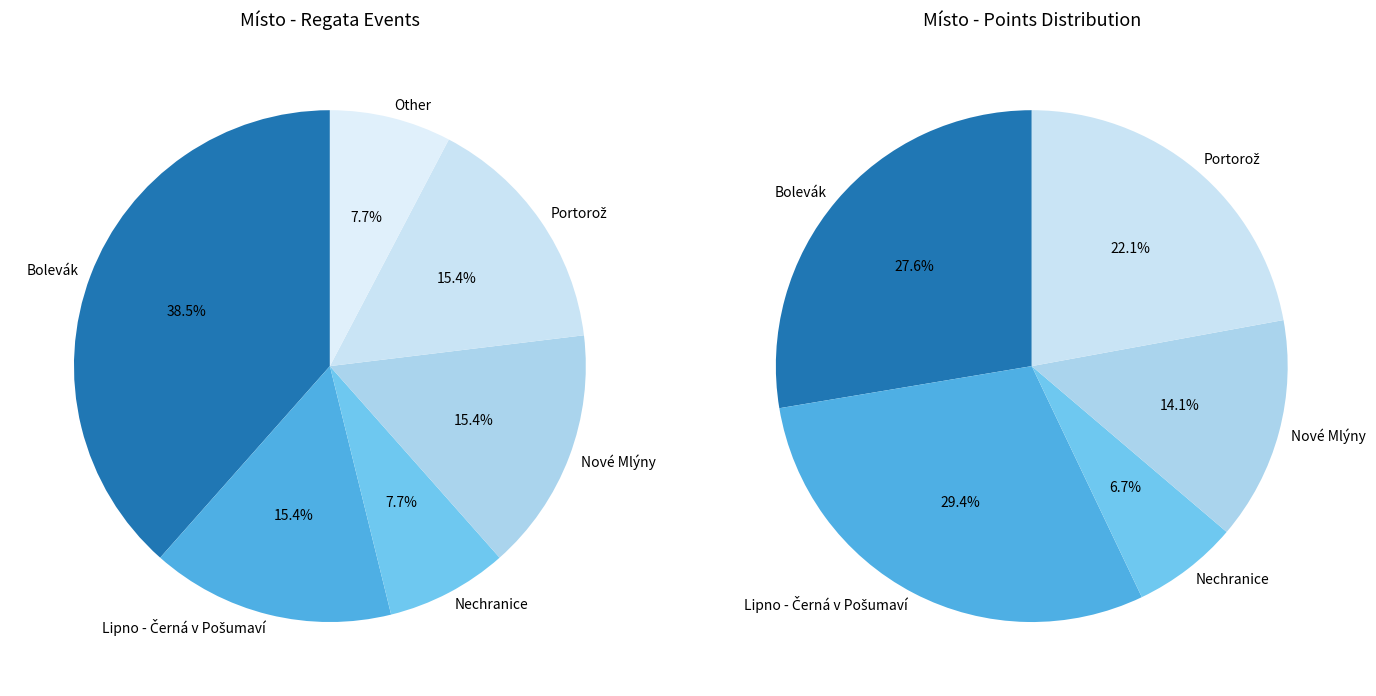

What portion of the pie excludes Bolevák?

61.5%